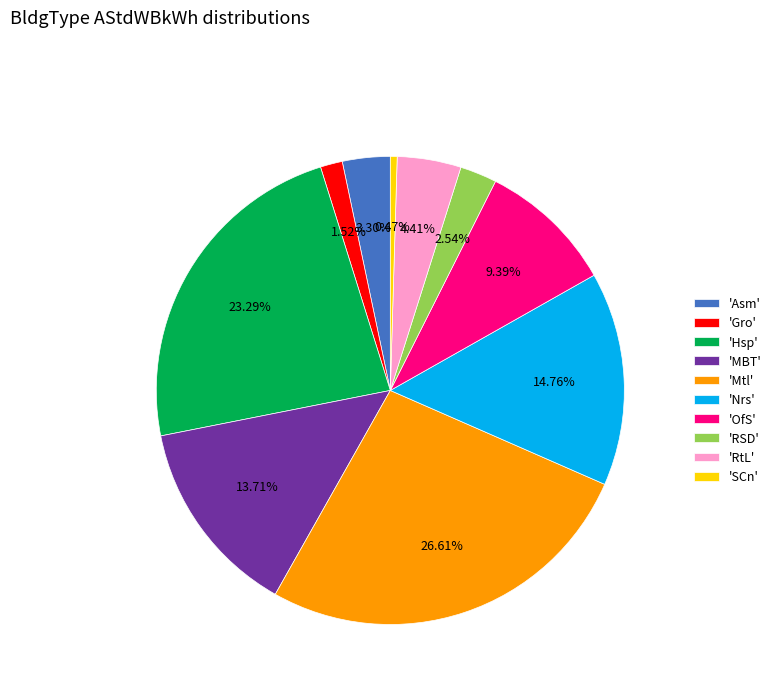

What is the largest slice in the pie chart?

'Mtl'